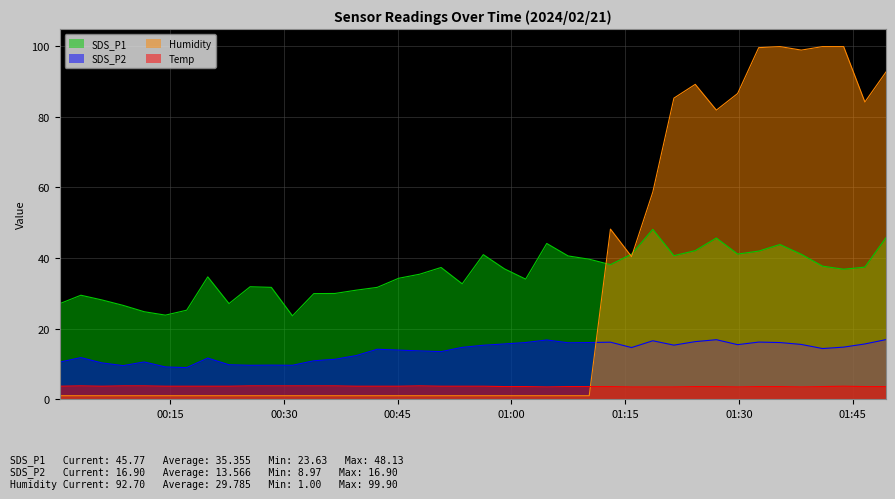

At which label does SDS_P1 first exceed 36?

2024/02/21 00:50:44